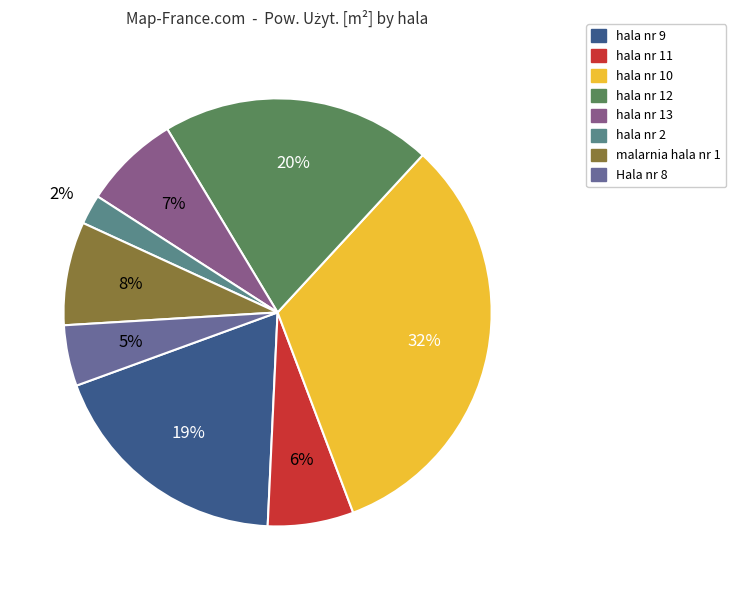

To the nearest percent, what is the difference between the largest and smallest slice percentages?

30%